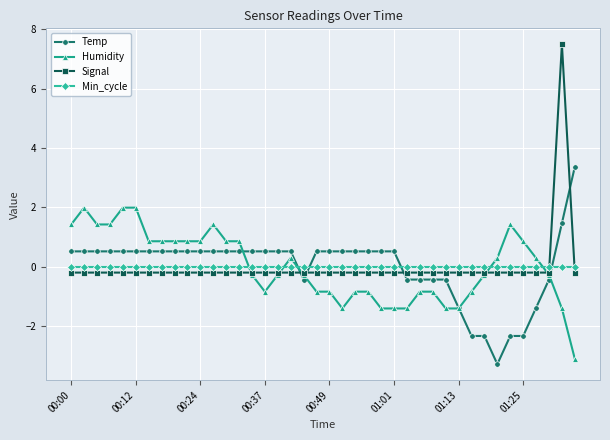

Which series has the largest range (max minus min)?

Signal